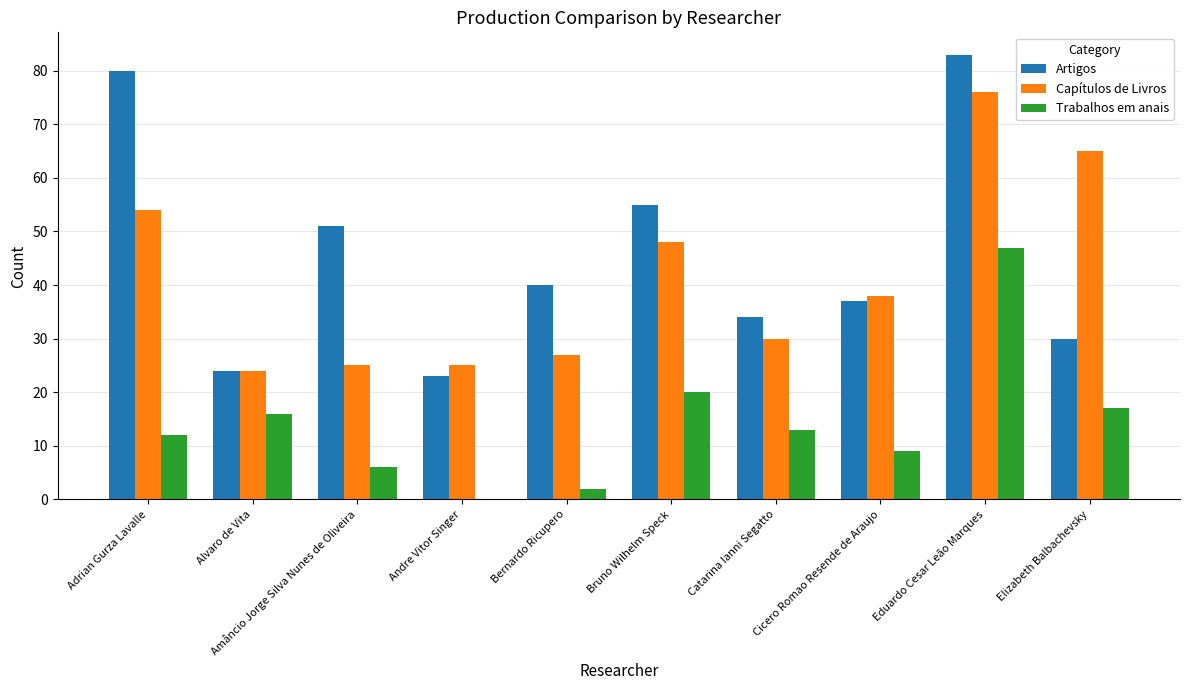

How many values in Trabalhos em anais are above zero?

9